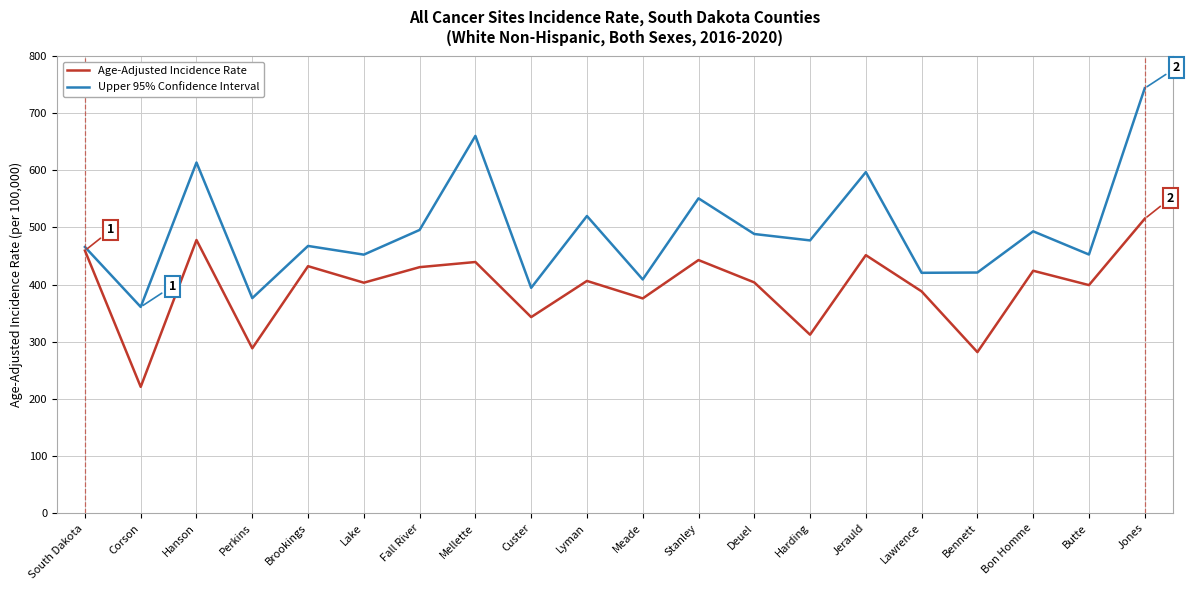

What value does the Age-Adjusted Incidence Rate series have at Corson?

221.0